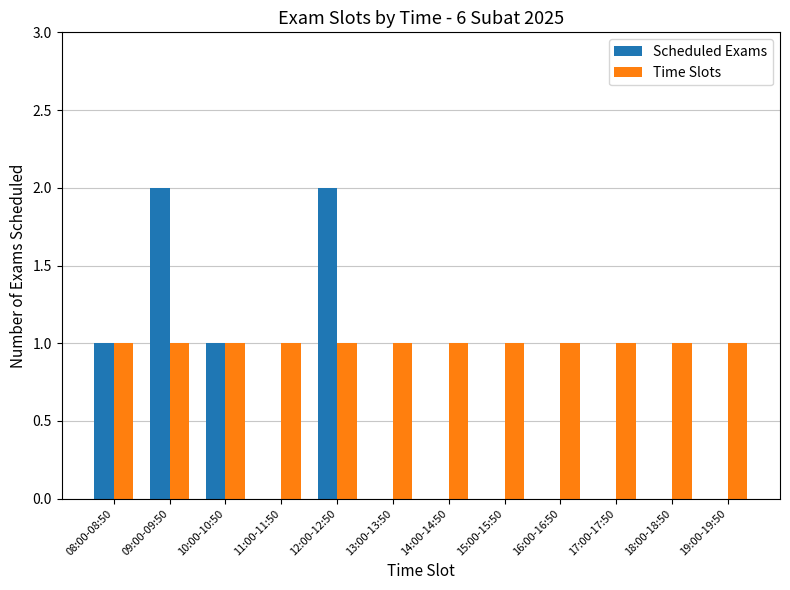

What is the average value of the Time Slots series?

1